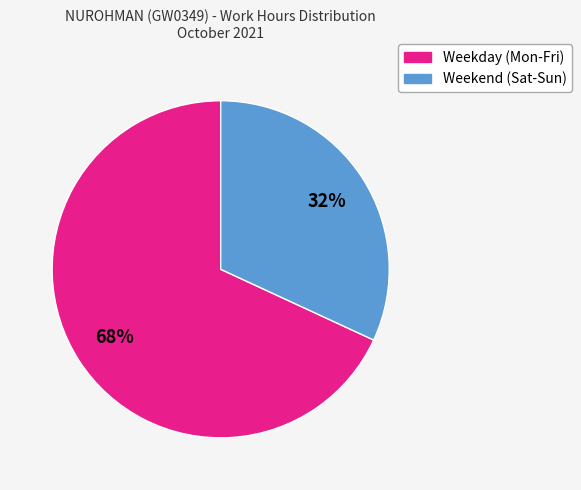

To the nearest percent, what is the average slice percentage?

50%